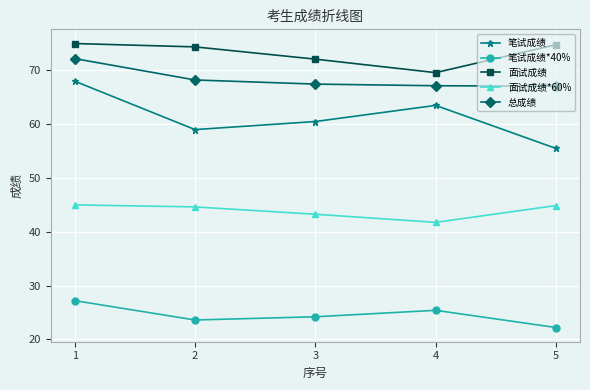

At which label is 总成绩 closest to 69?

2